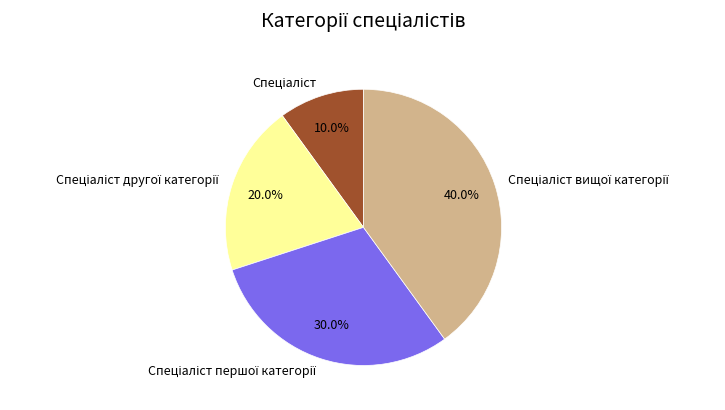

Does any single category account for the majority?

No